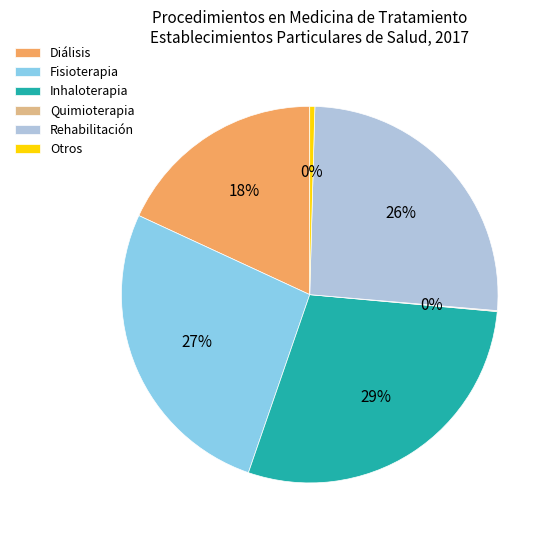

To the nearest percent, what portion does Fisioterapia represent?

27%